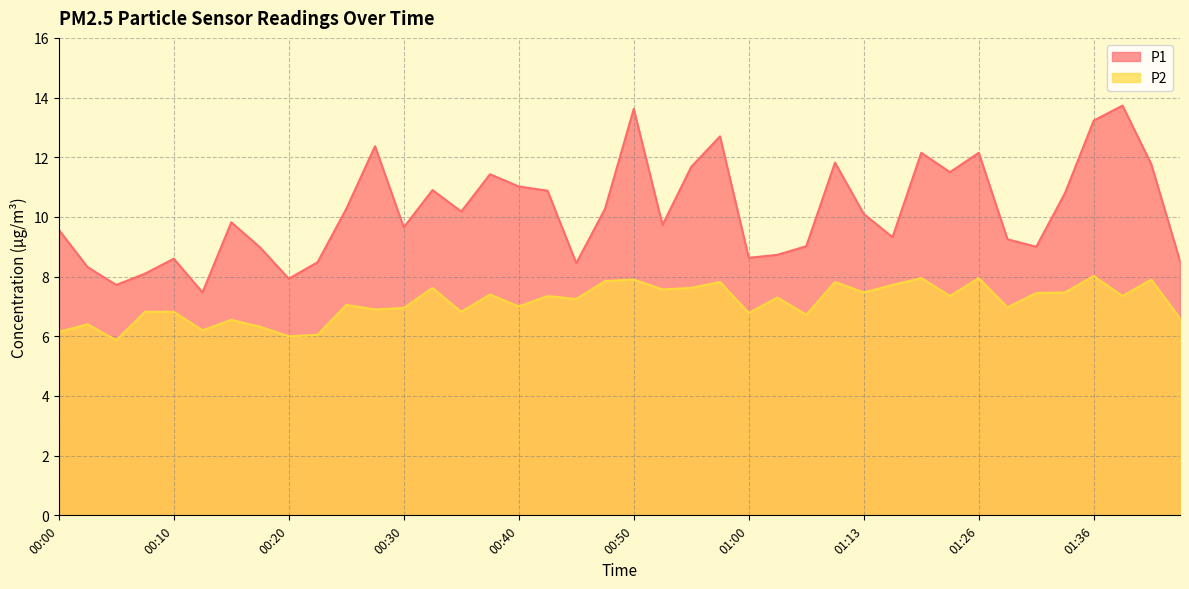

True or false: P1 and P2 intersect in this chart.

False